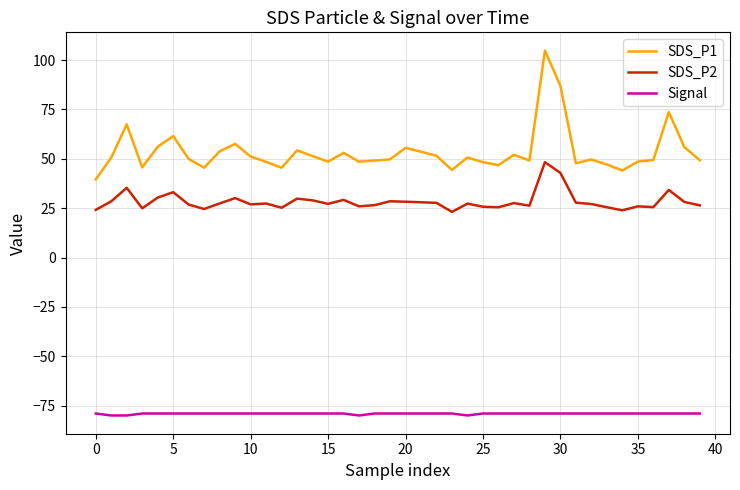

What is the greatest value displayed?

104.8